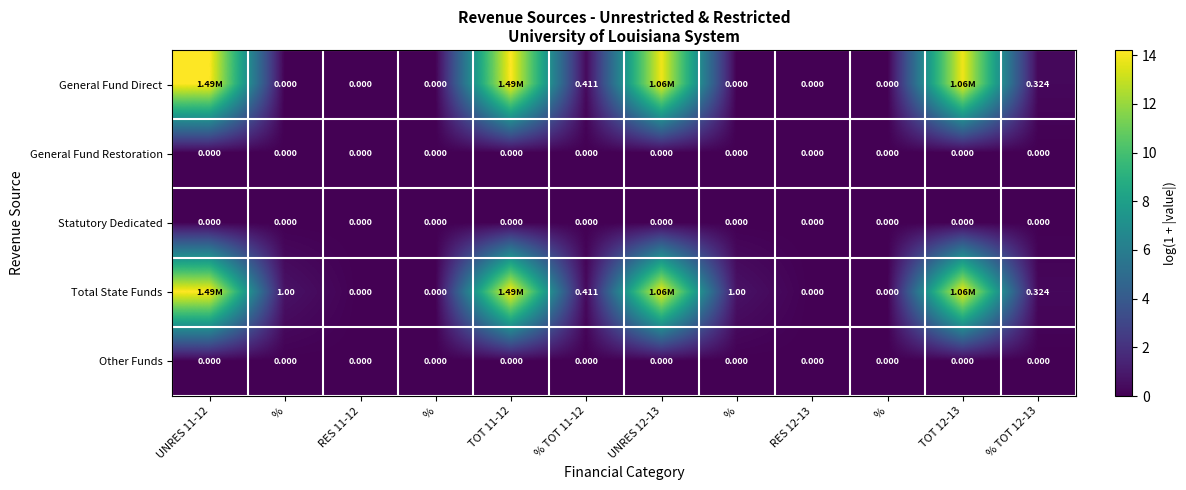

At which category does the chart reach its peak across all series?

UNRES 11-12